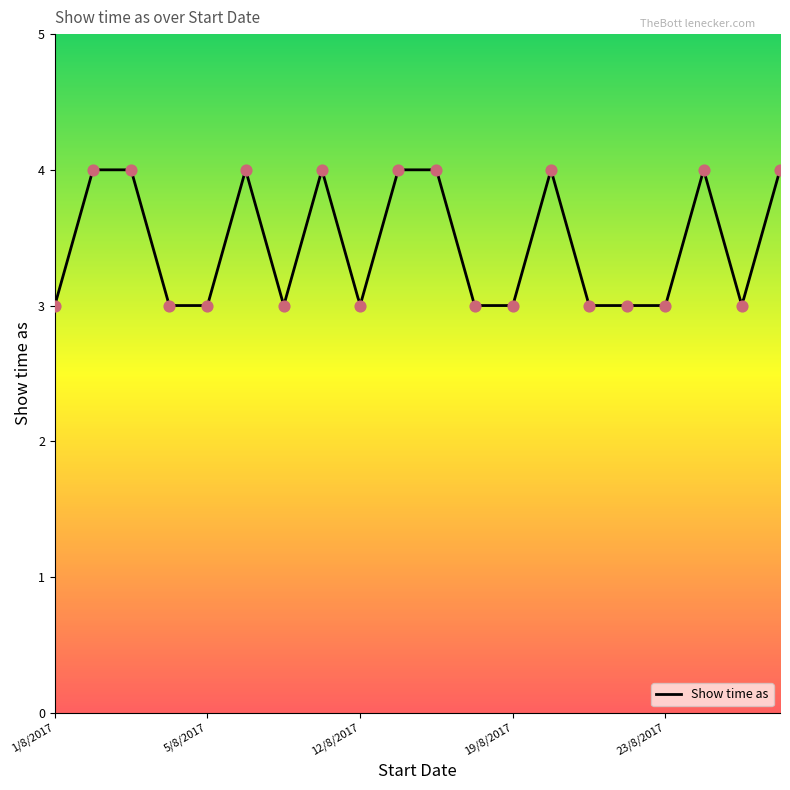

What is the minimum value for Show time as?

3.0